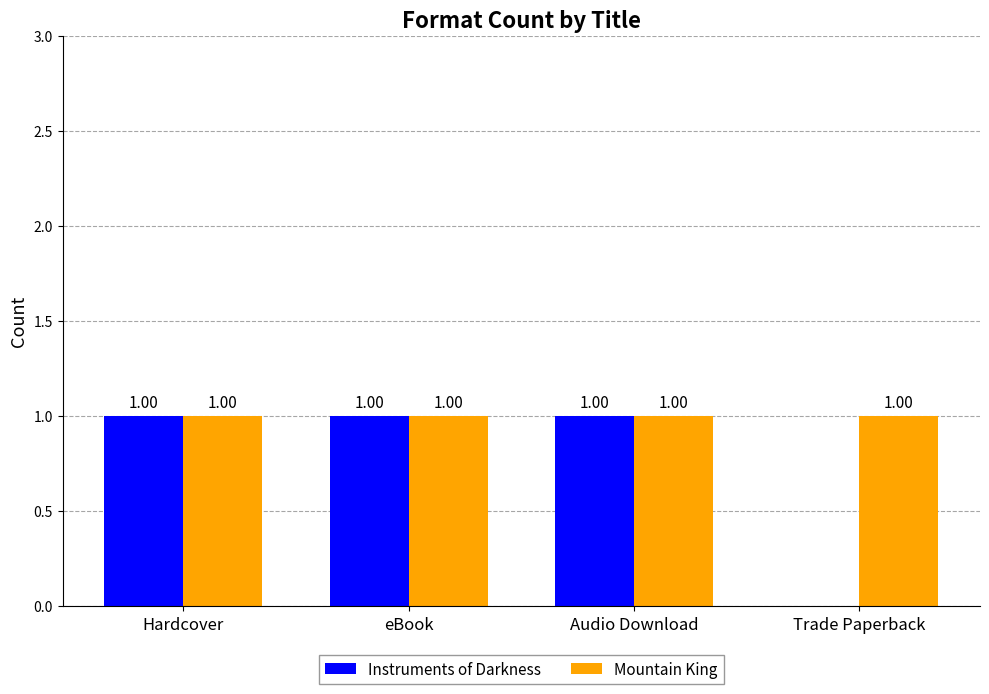

Which series has the largest total across all categories?

Mountain King